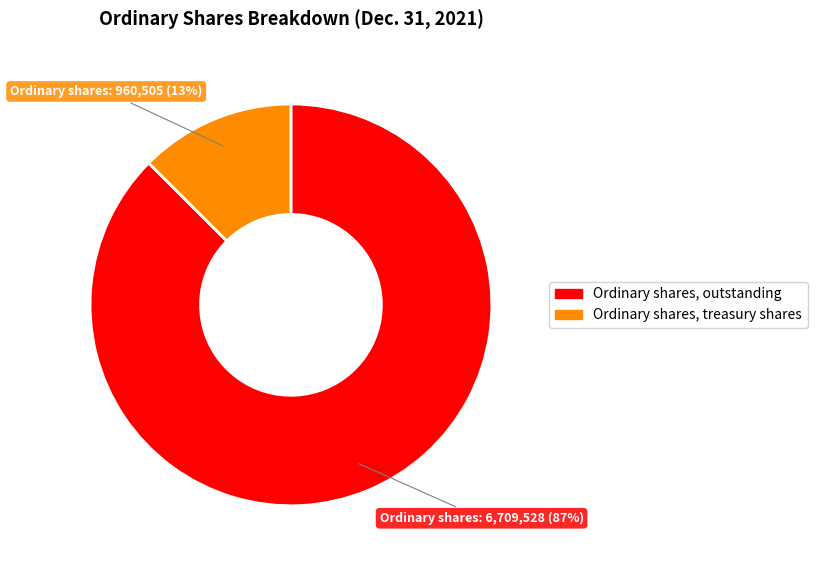

How many slices are in this pie chart?

2